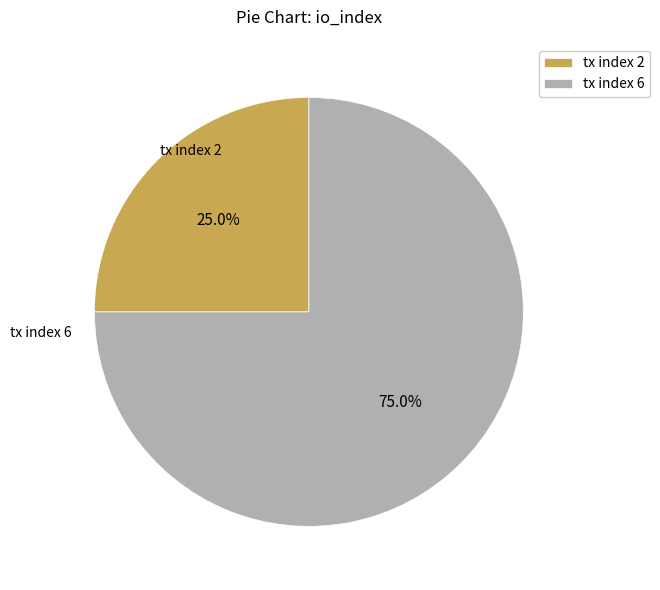

Between tx index 2 and tx index 6, which is larger?

tx index 6